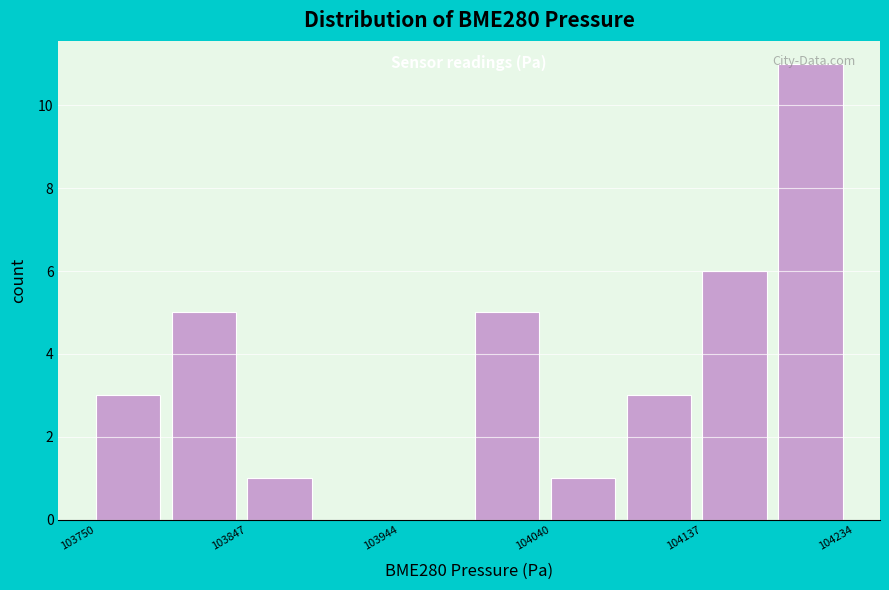

What is the height of the bar covering 104040 to 104090 on the x-axis? Neither the bar edges nor the heights are printed on the chart, so give them approximately, as read against the axes.

1